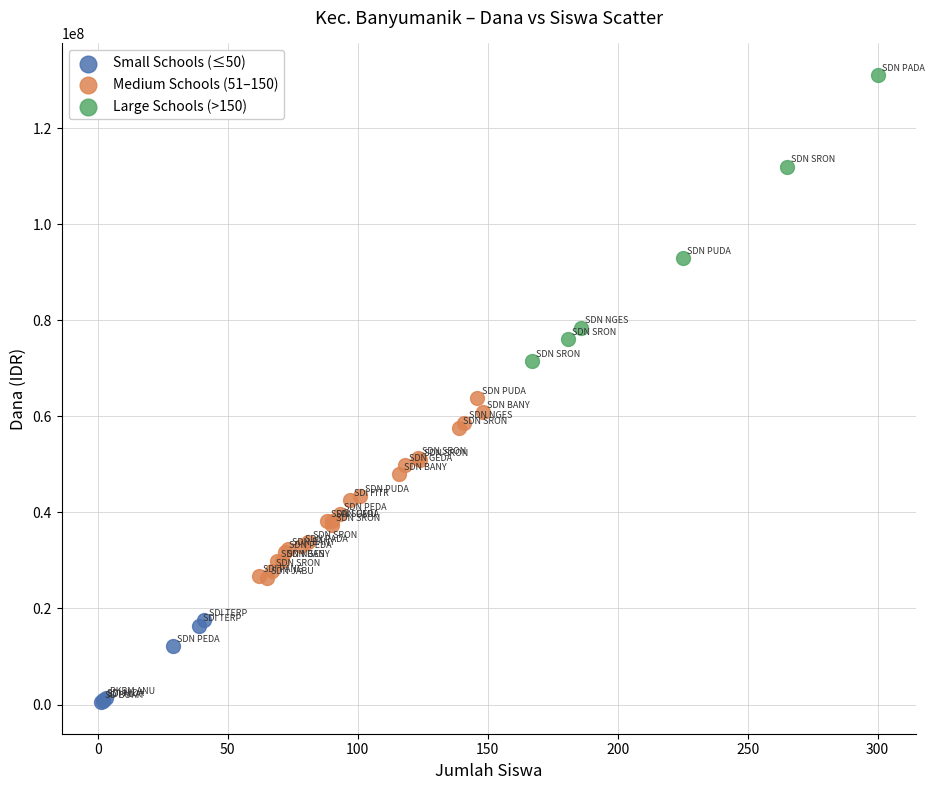

Which series has the largest Y range (max minus min)?

Large Schools (>150)